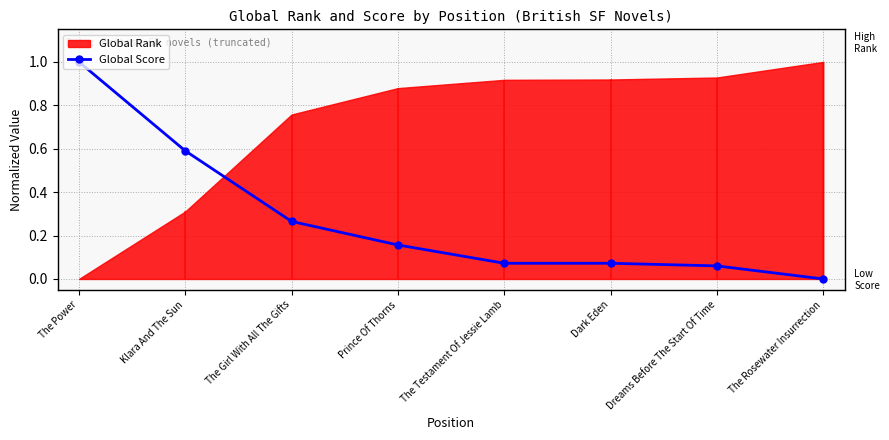

What position from the right is Dark Eden?

3